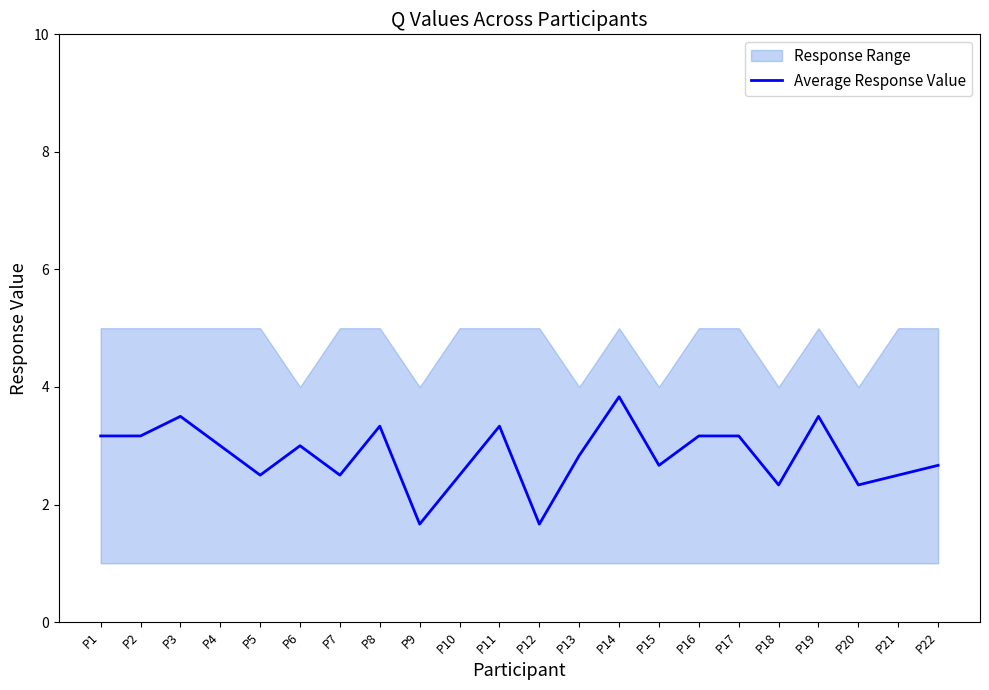

True or false: the data shows 3.2 at P1.

True